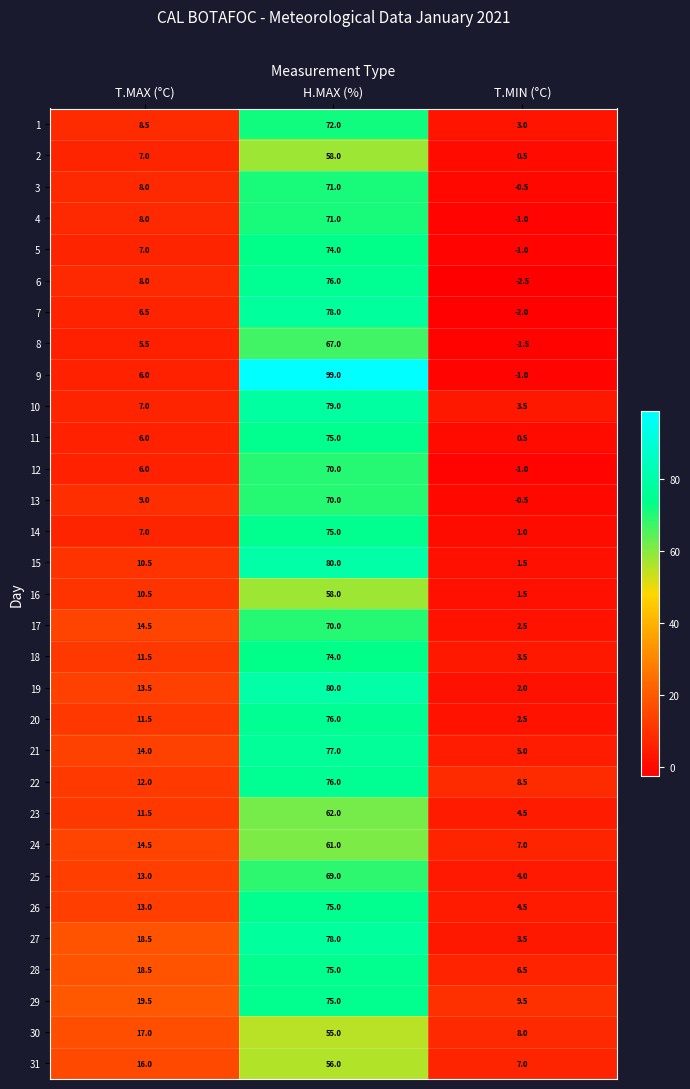

At which category does the chart reach its minimum across all series?

T.MIN (°C)